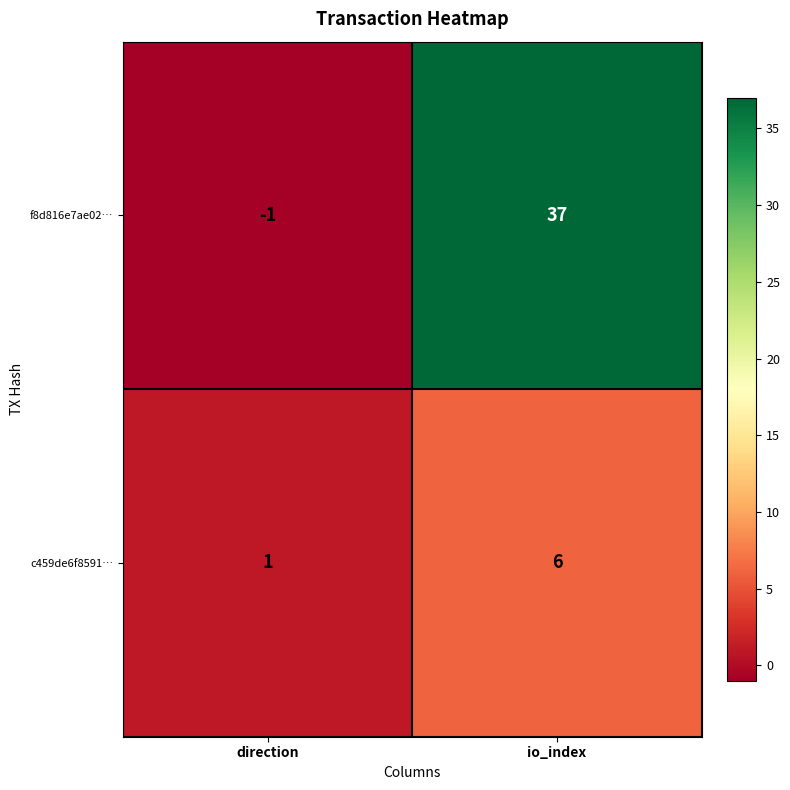

How many categories are shown in the chart?

2